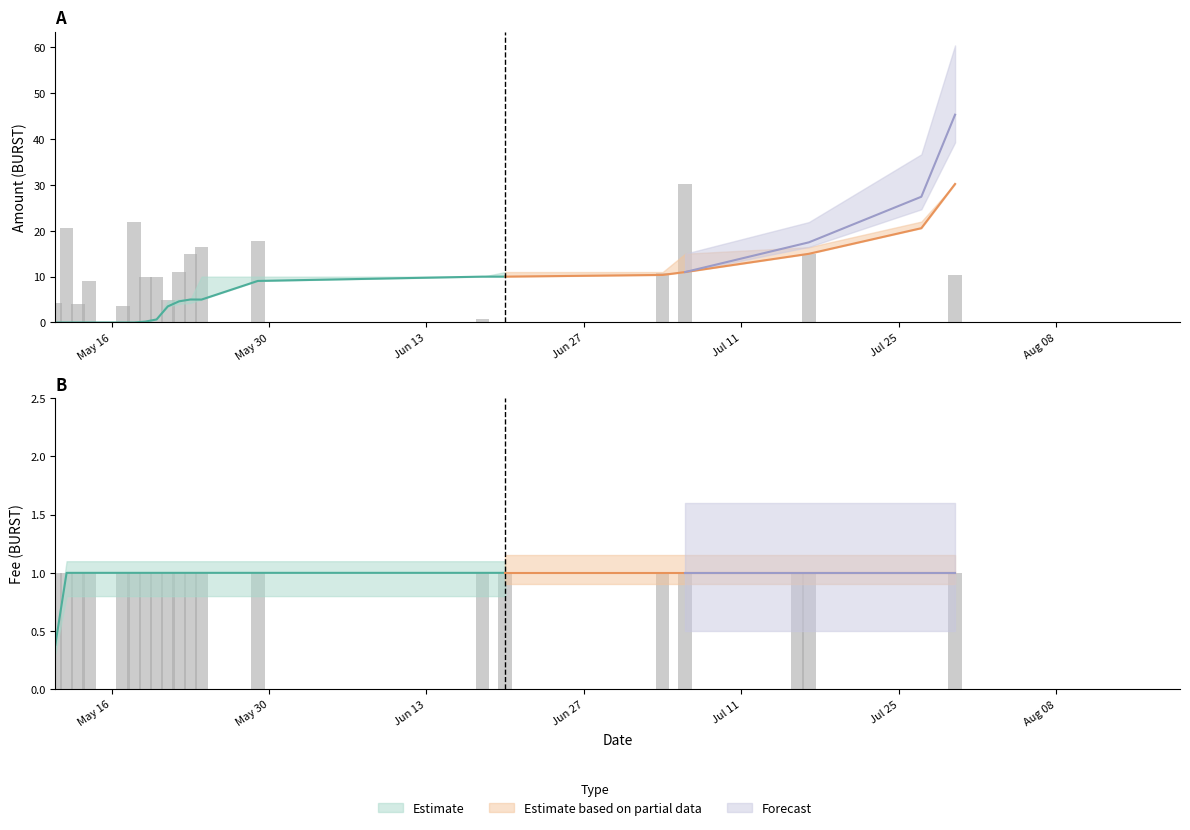

Is it true that Amount_upper equals 6.3 at 11?

False